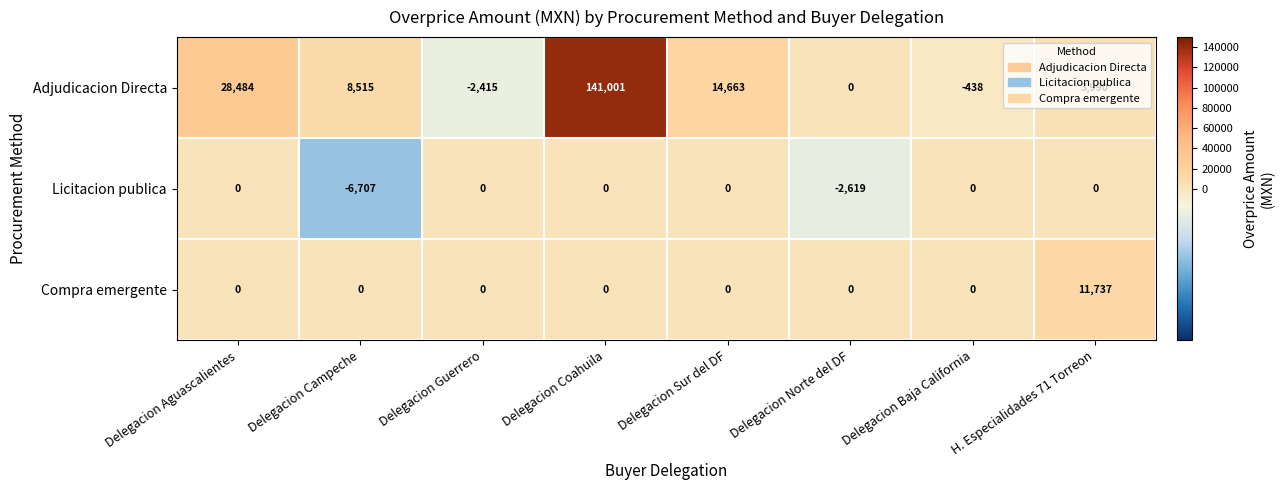

What is the greatest value displayed?

141001